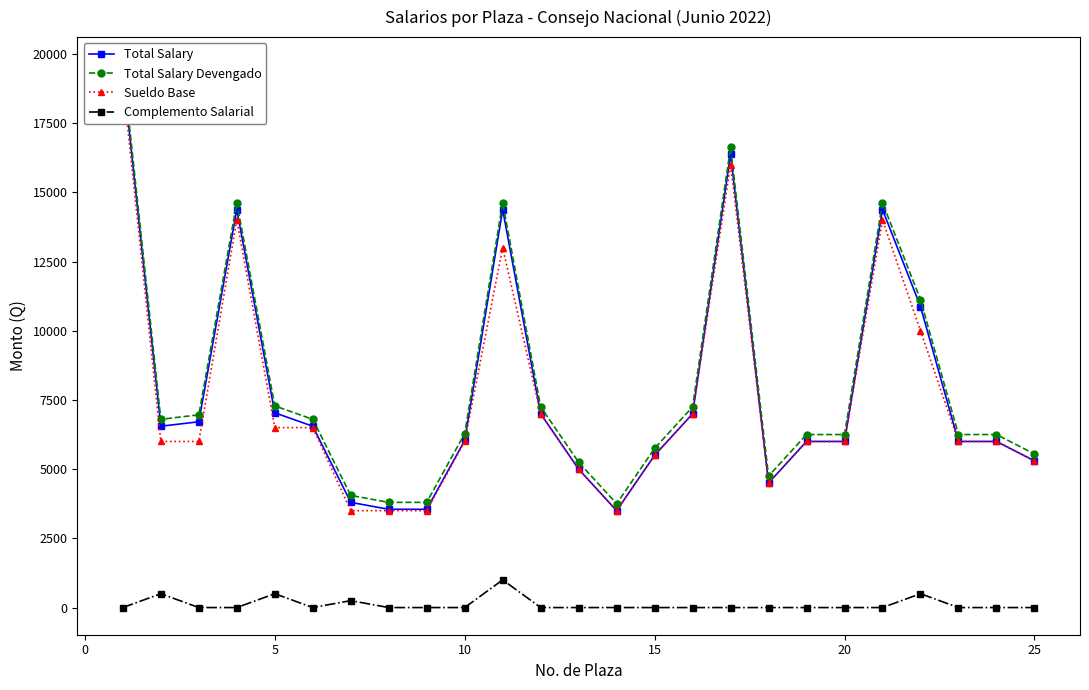

Reading left to right, transcribe all the data shown in this chart.

Total Salary: 19375.0	6550.0	6711.7	14375.0	7035.0	6550.0	3800.0	3550.0	3550.0	6035.0	14375.0	7000.0	5000.0	3500.0	5500.0	7000.0	16375.0	4500.0	6000.0	6000.0	14375.0	10875.0	6000.0	6000.0	5300.0
Total Salary Devengado: 19625.0	6800.0	6961.7	14625.0	7285.0	6800.0	4050.0	3800.0	3800.0	6285.0	14625.0	7250.0	5250.0	3750.0	5750.0	7250.0	16625.0	4750.0	6250.0	6250.0	14625.0	11125.0	6250.0	6250.0	5550.0
Sueldo Base: 19000.0	6000.0	6000.0	14000.0	6500.0	6500.0	3500.0	3500.0	3500.0	6000.0	13000.0	7000.0	5000.0	3500.0	5500.0	7000.0	16000.0	4500.0	6000.0	6000.0	14000.0	10000.0	6000.0	6000.0	5300.0
Complemento Salarial: 0.0	500.0	0.0	0.0	500.0	0.0	250.0	0.0	0.0	0.0	1000.0	0.0	0.0	0.0	0.0	0.0	0.0	0.0	0.0	0.0	0.0	500.0	0.0	0.0	0.0